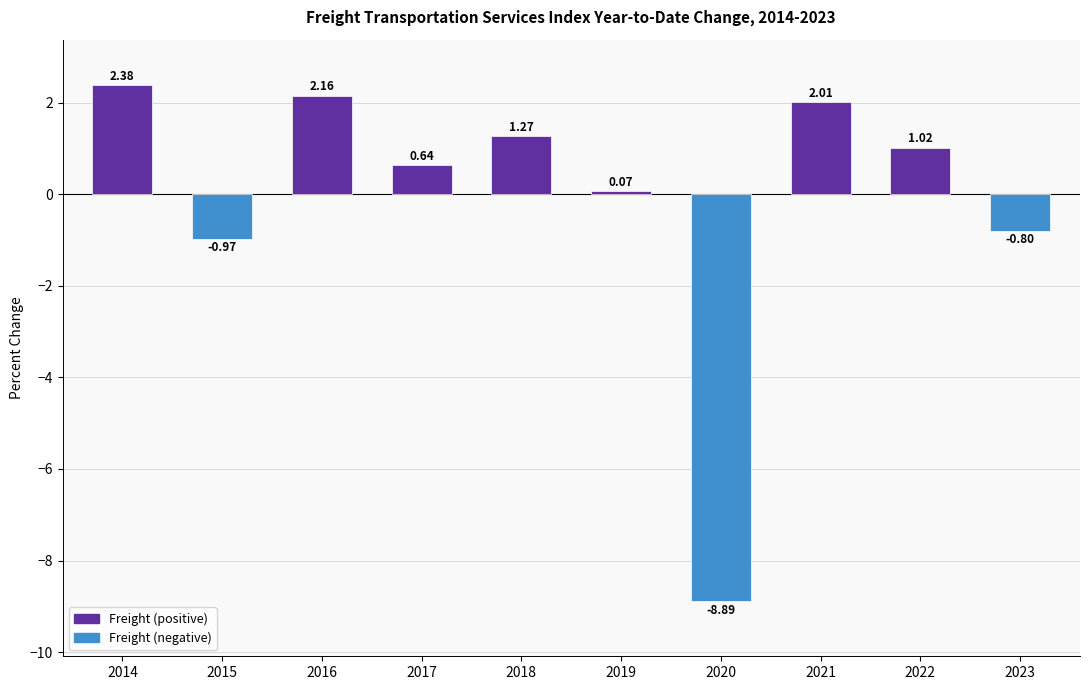

What is the smallest value displayed?

-8.9